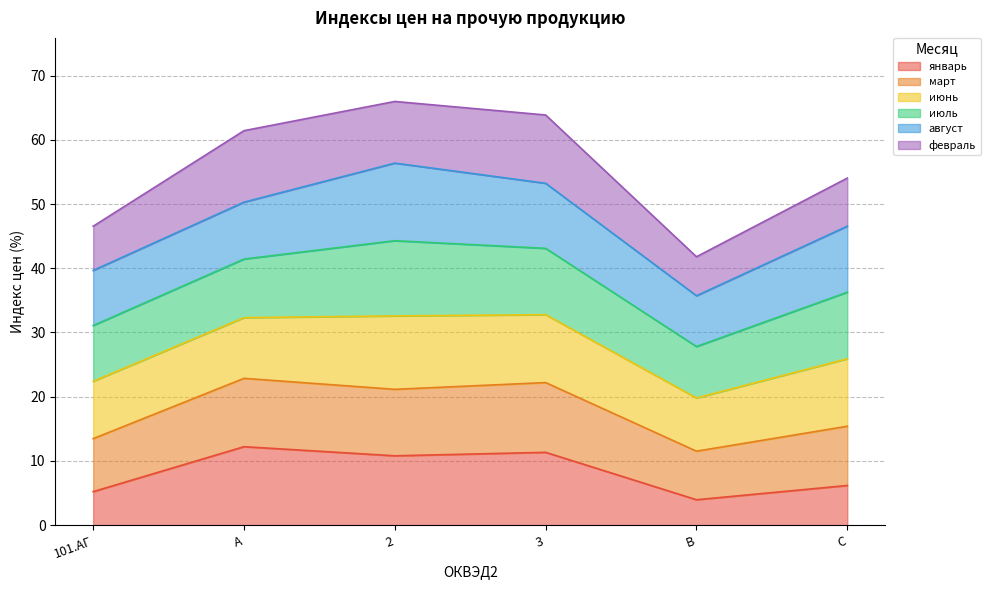

What is the maximum value for январь?

12.2